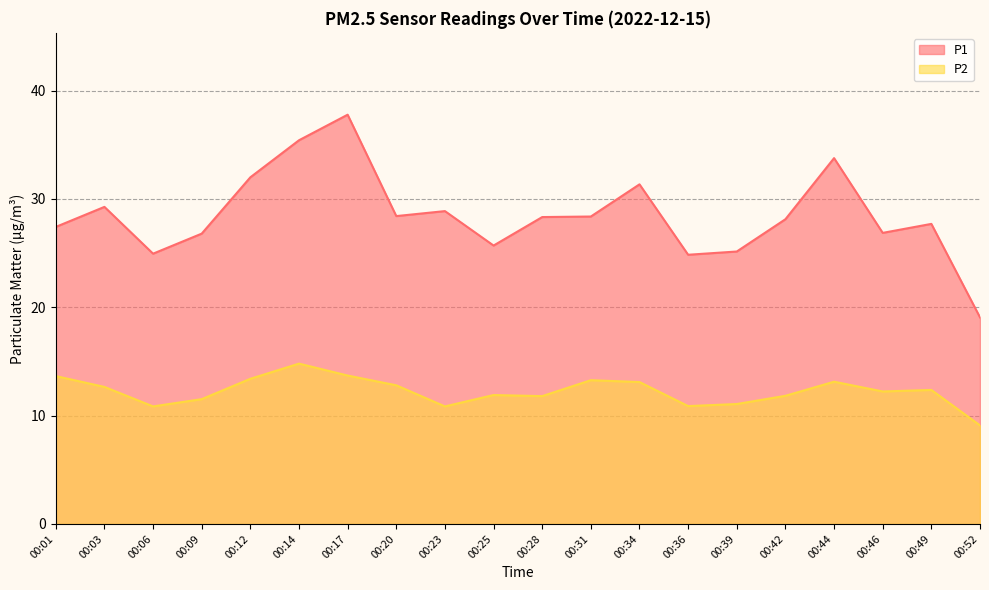

How many distinct data groups are displayed?

2